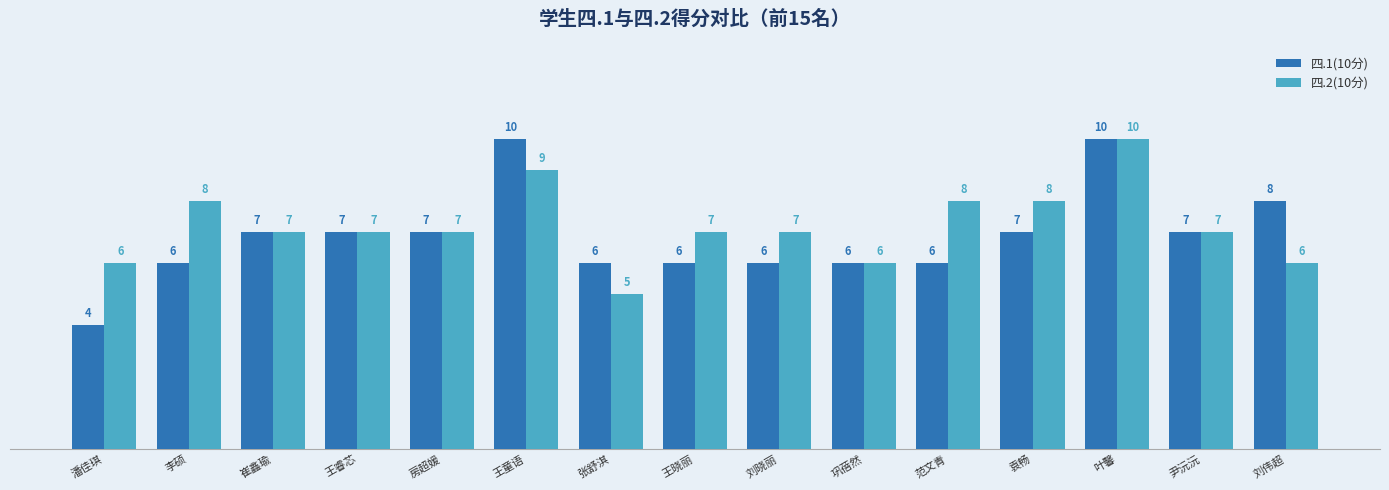

Rank the series by their average value, from highest to lowest.

四.2(10分), 四.1(10分)